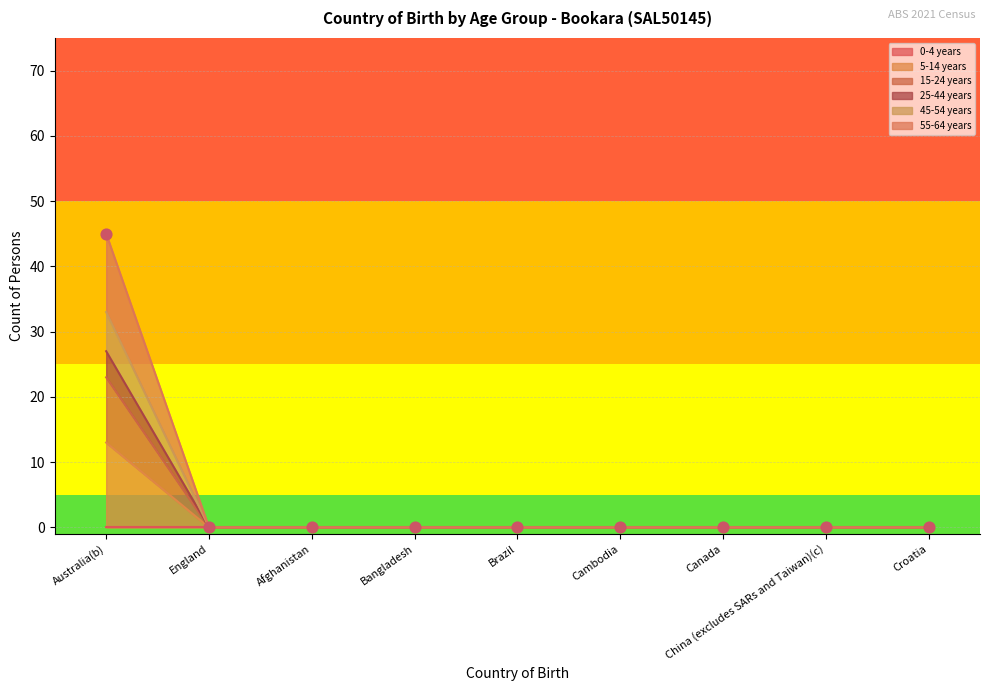

Which series reaches the minimum Y coordinate?

5-14 years